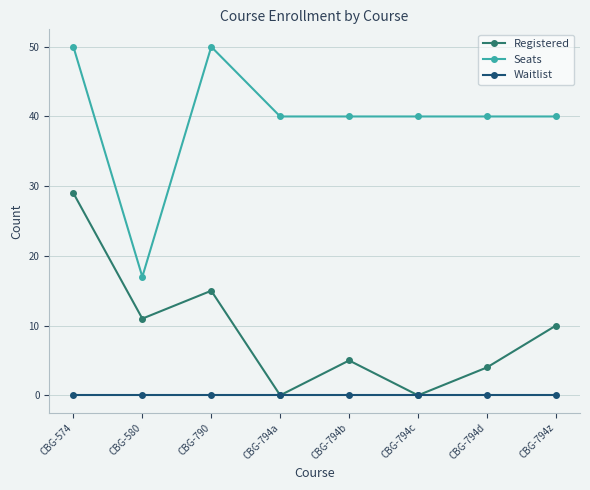

Which series has the largest range (max minus min)?

Seats